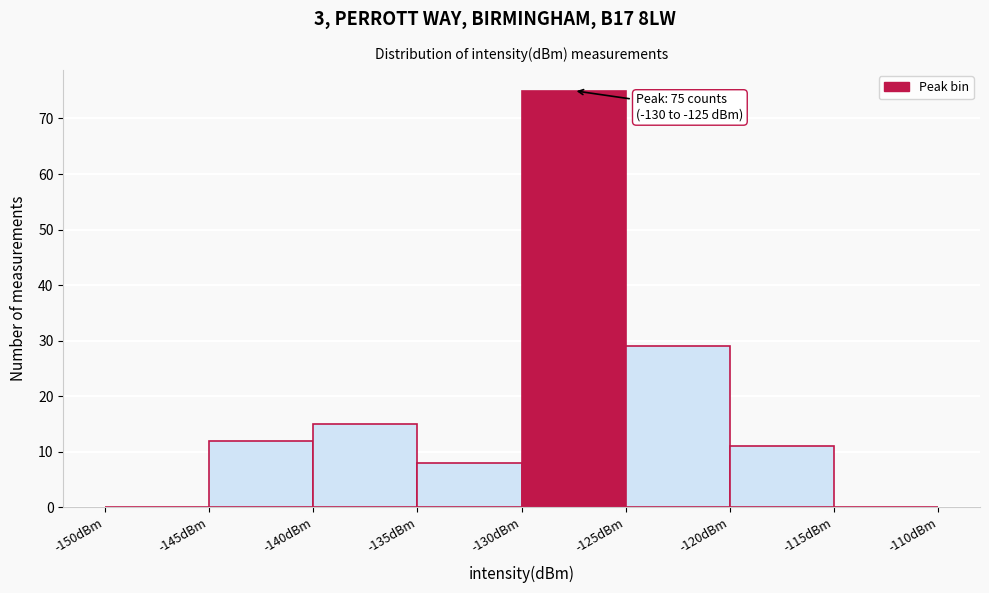

Which range on the x-axis has the tallest bar?

-130 to -125